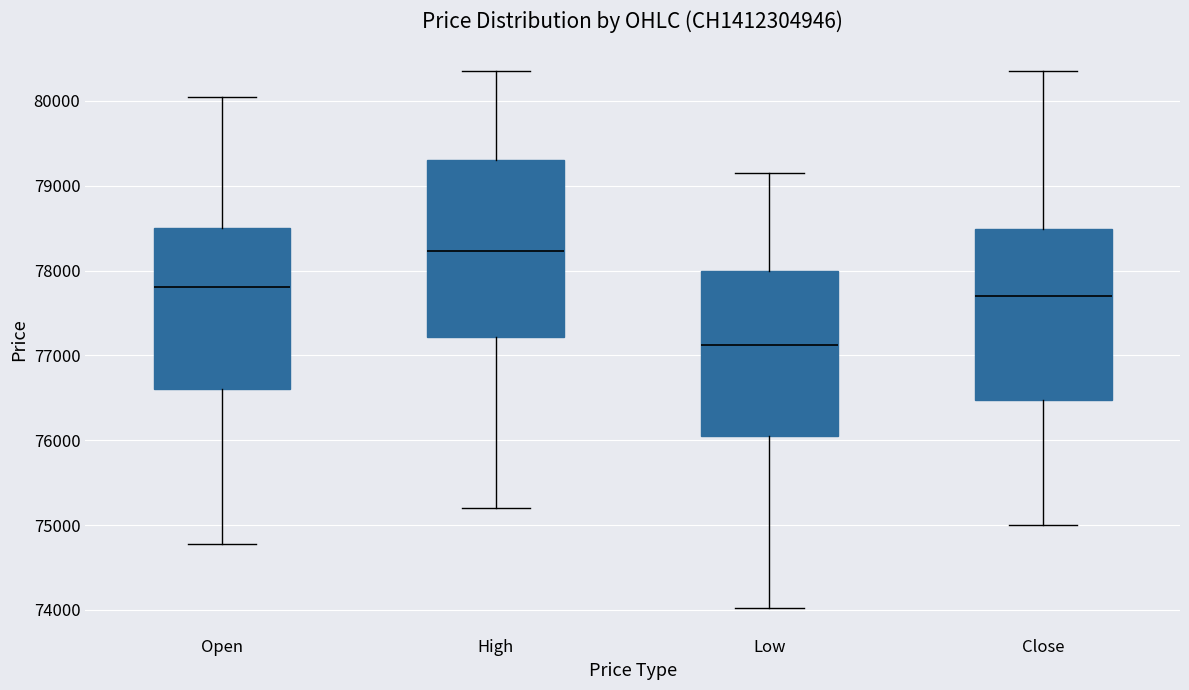

Reading left to right, transcribe this box plot: for each box, give where its median line is, the range the box spans, and where its two whiskers end, as read against the y-axis. The values are not printed on the chart, so give them approximately, as read against the axis.

Open: median 77800, box 76600 to 78500, whiskers 74800 to 80100
High: median 78200, box 77200 to 79300, whiskers 75200 to 80400
Low: median 77100, box 76100 to 78000, whiskers 74000 to 79200
Close: median 77700, box 76500 to 78500, whiskers 75000 to 80400